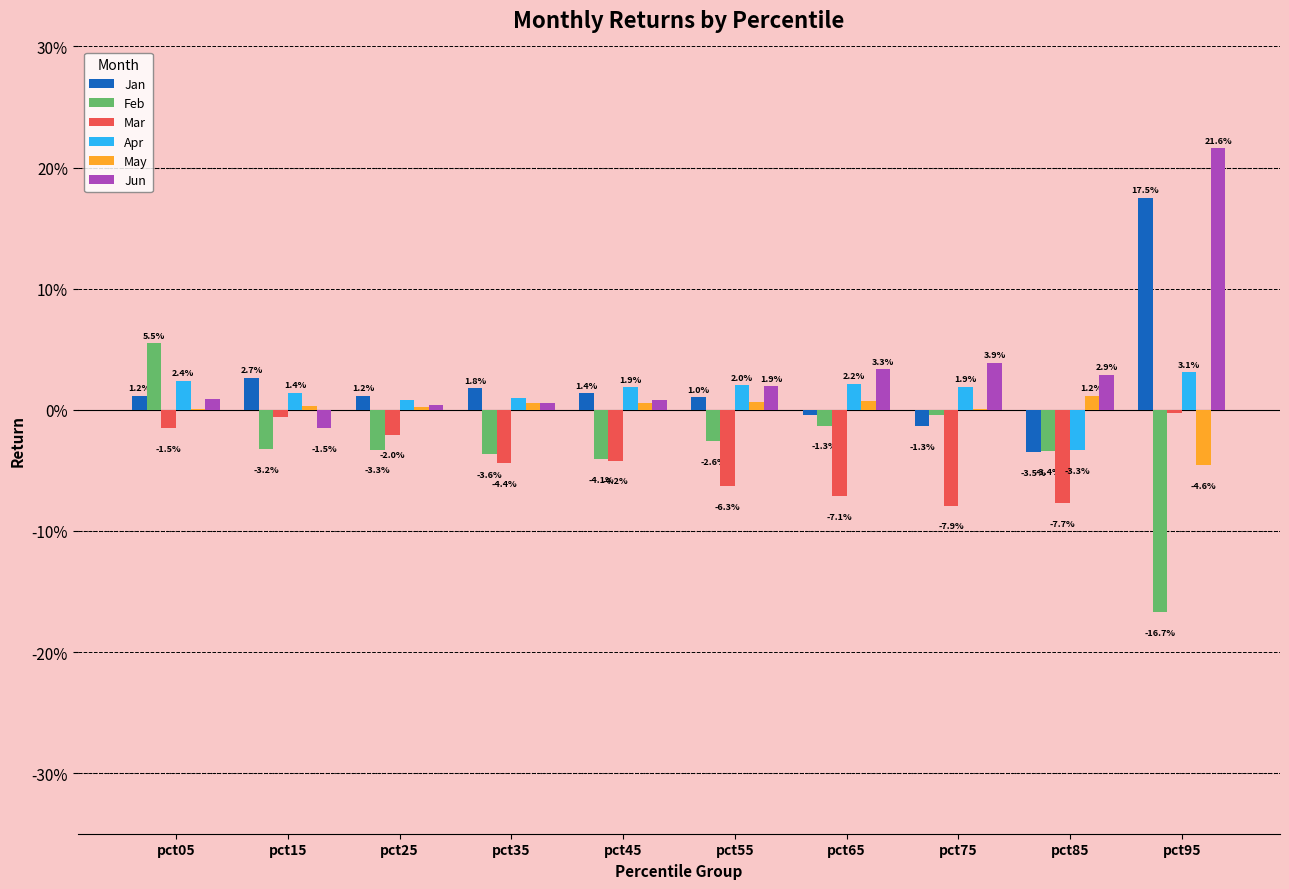

Is the value of Jan at pct95 greater than the value of Feb at pct95?

Yes